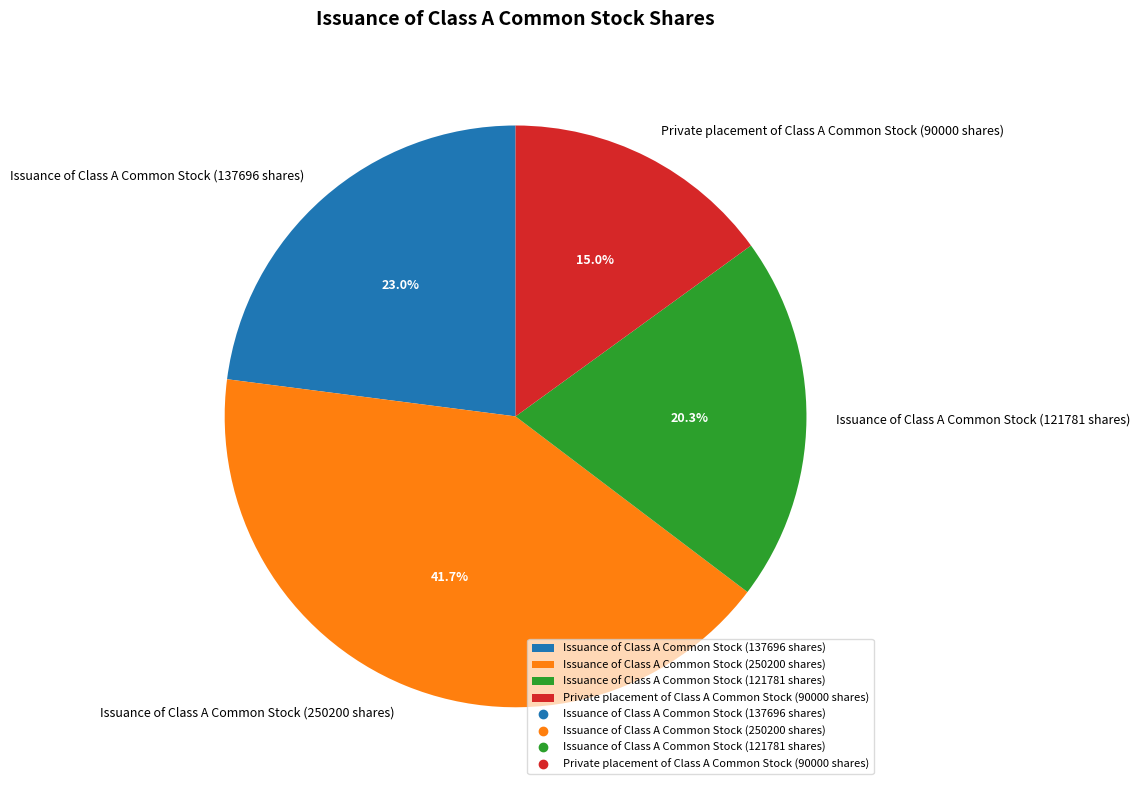

How many slices are in this pie chart?

4